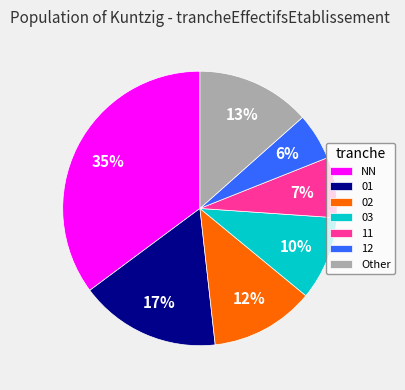

Is it true that NN is 28% of the pie?

False